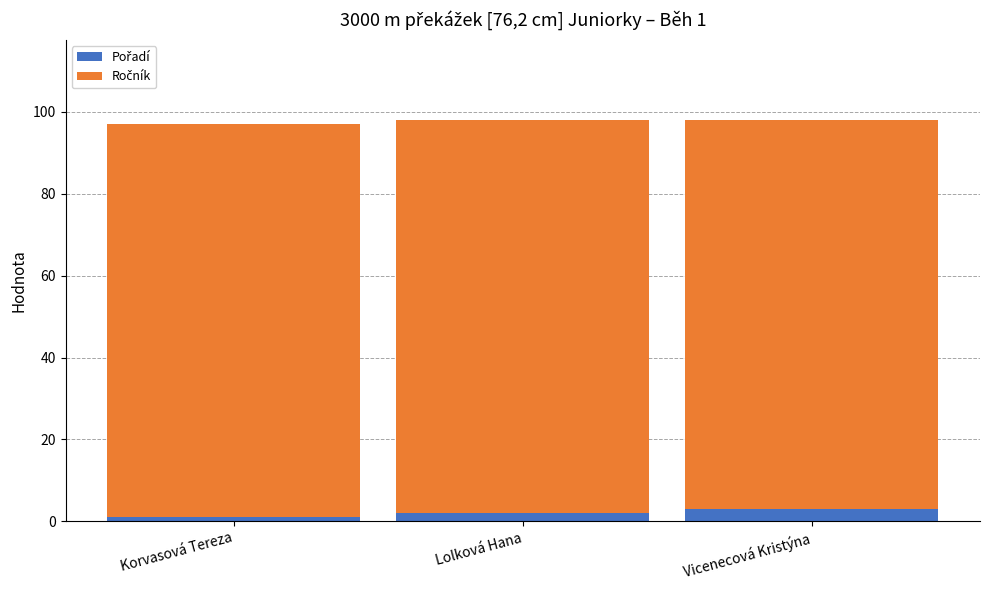

What is the total value across all series at Lolková Hana?

98